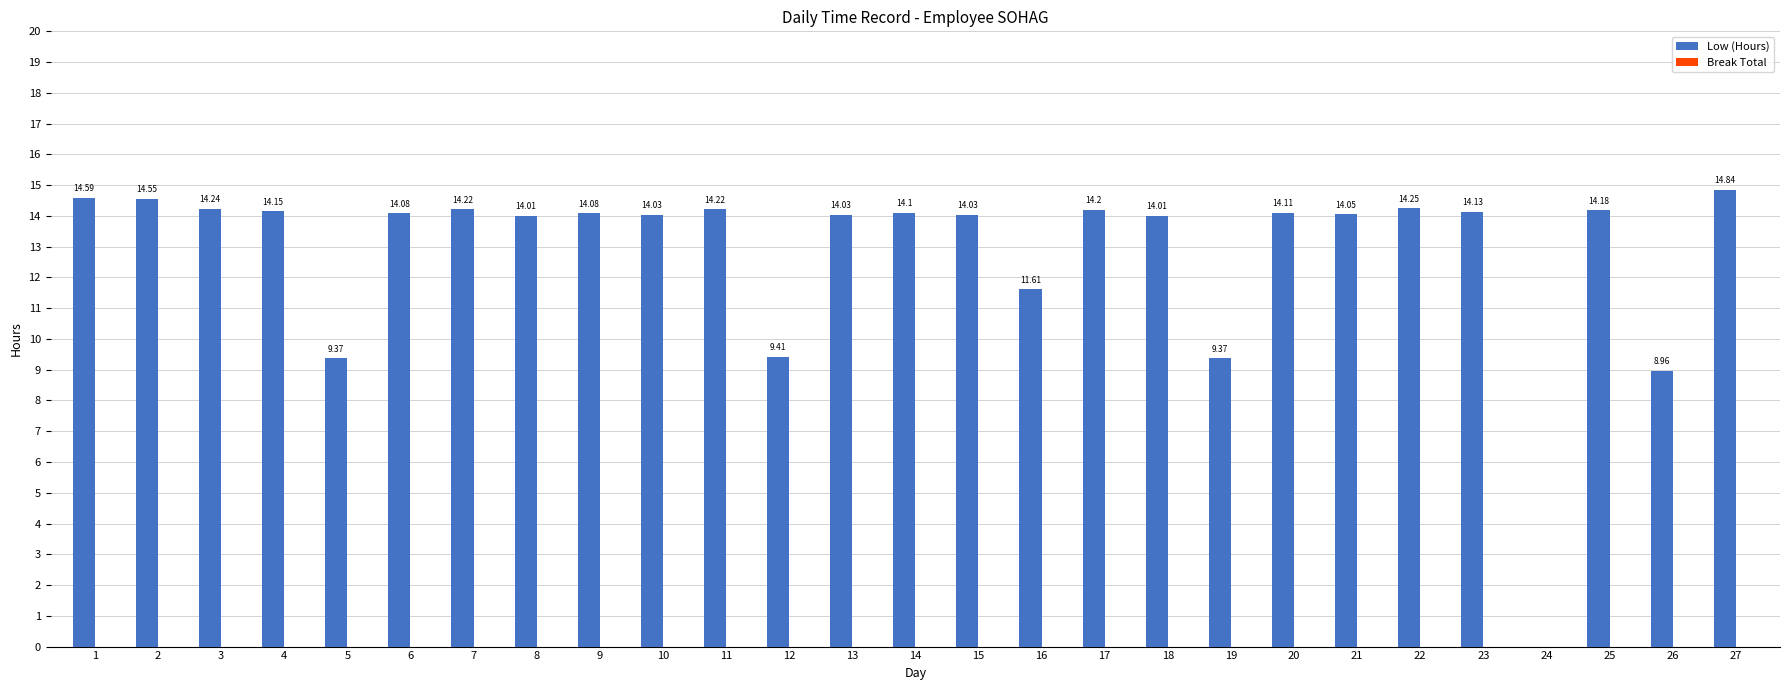

What is the sum of all values?

346.8